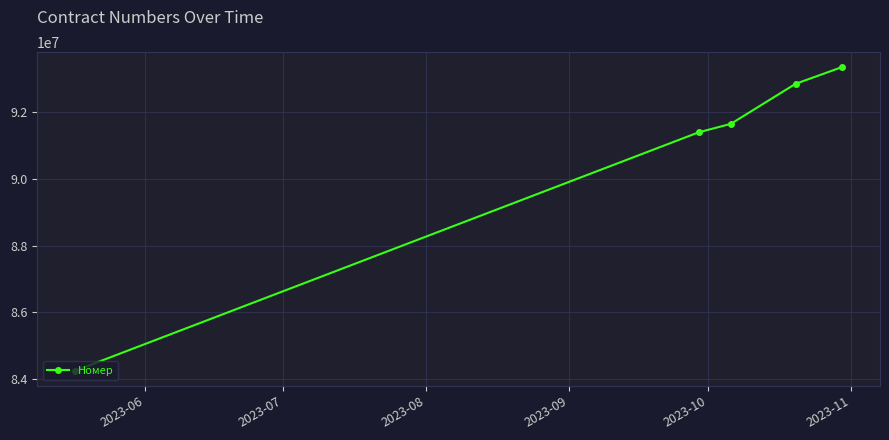

Reading right to left, what are all the values shown in this chart?

93345984	92848080	91648960	91393393	84249008